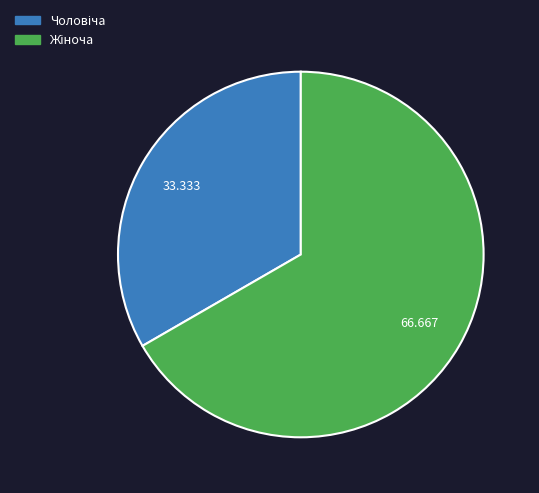

Is there a majority slice in this chart?

Yes